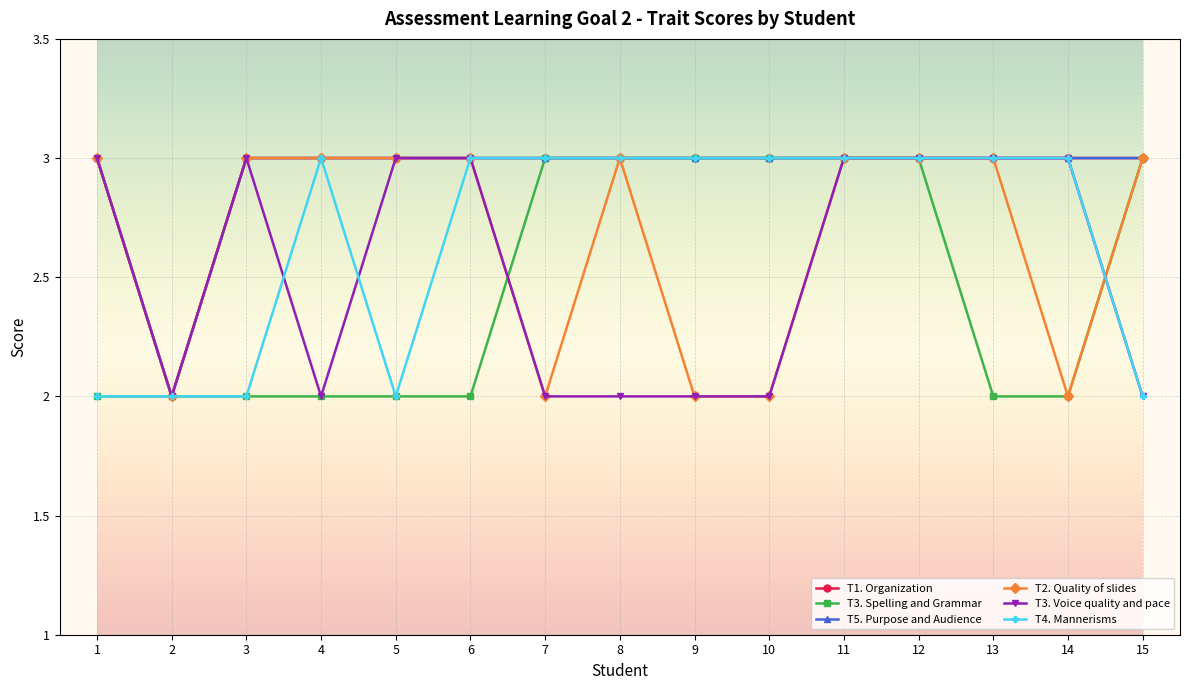

Which series has the widest spread of values?

T1. Organization